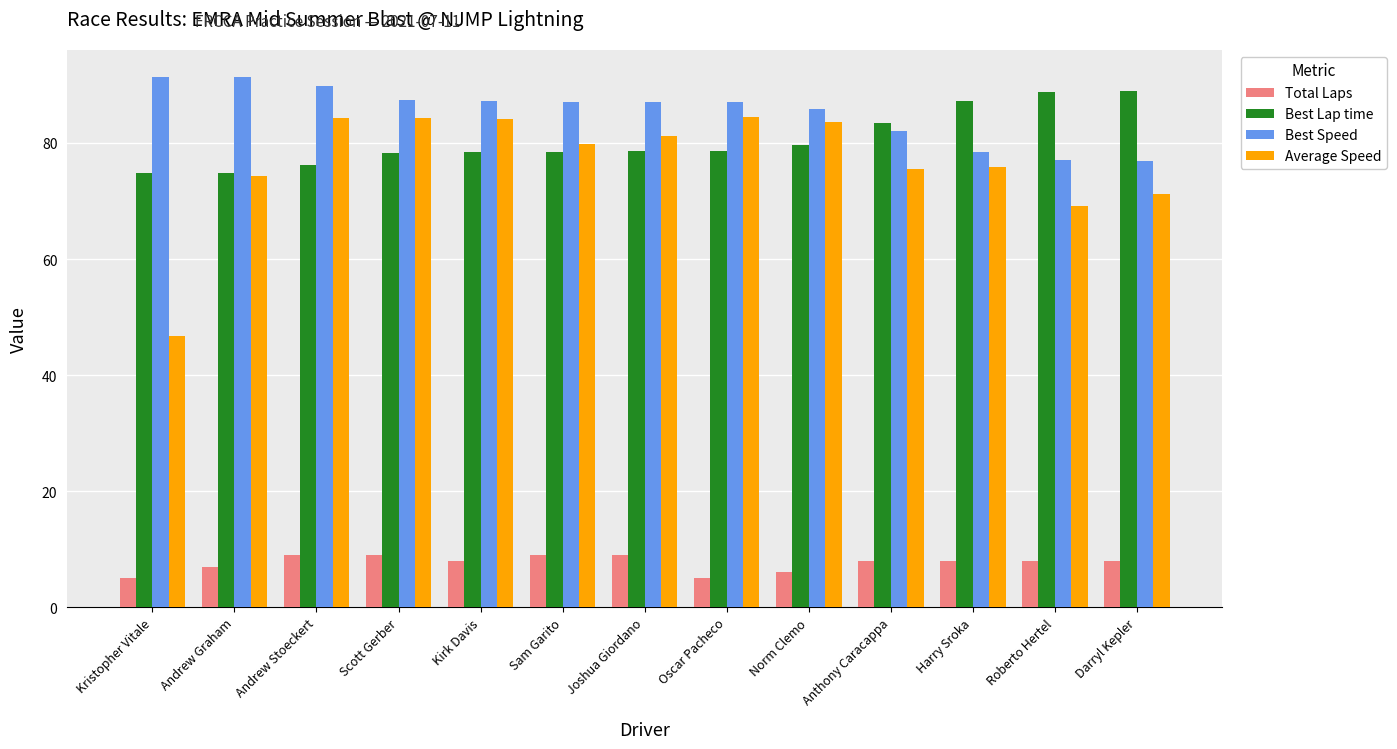

Which series has the widest spread of values?

Average Speed